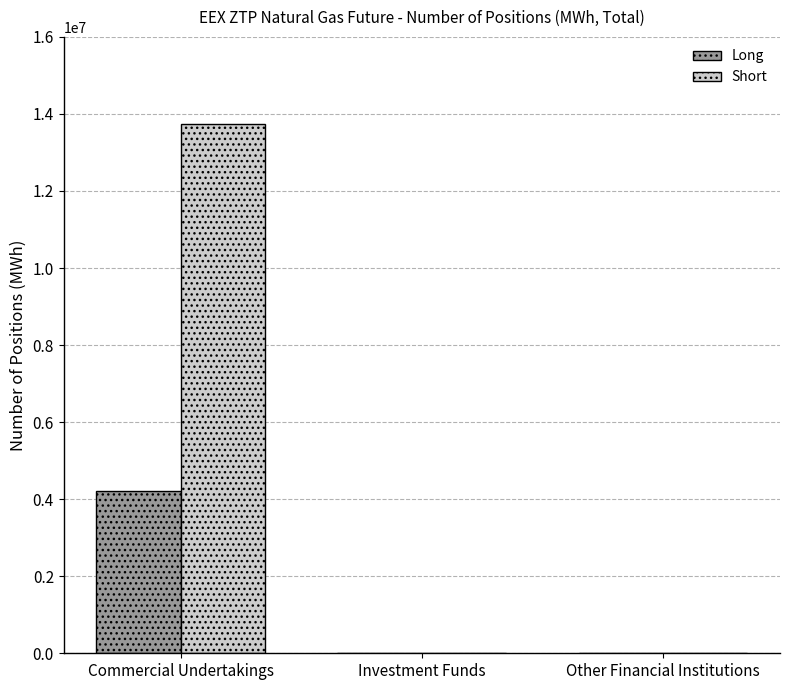

Reading right to left, transcribe all the data shown in this chart.

Long: Other Financial Institutions=0	Investment Funds=0	Commercial Undertakings=4202810
Short: Other Financial Institutions=0	Investment Funds=0	Commercial Undertakings=13734465